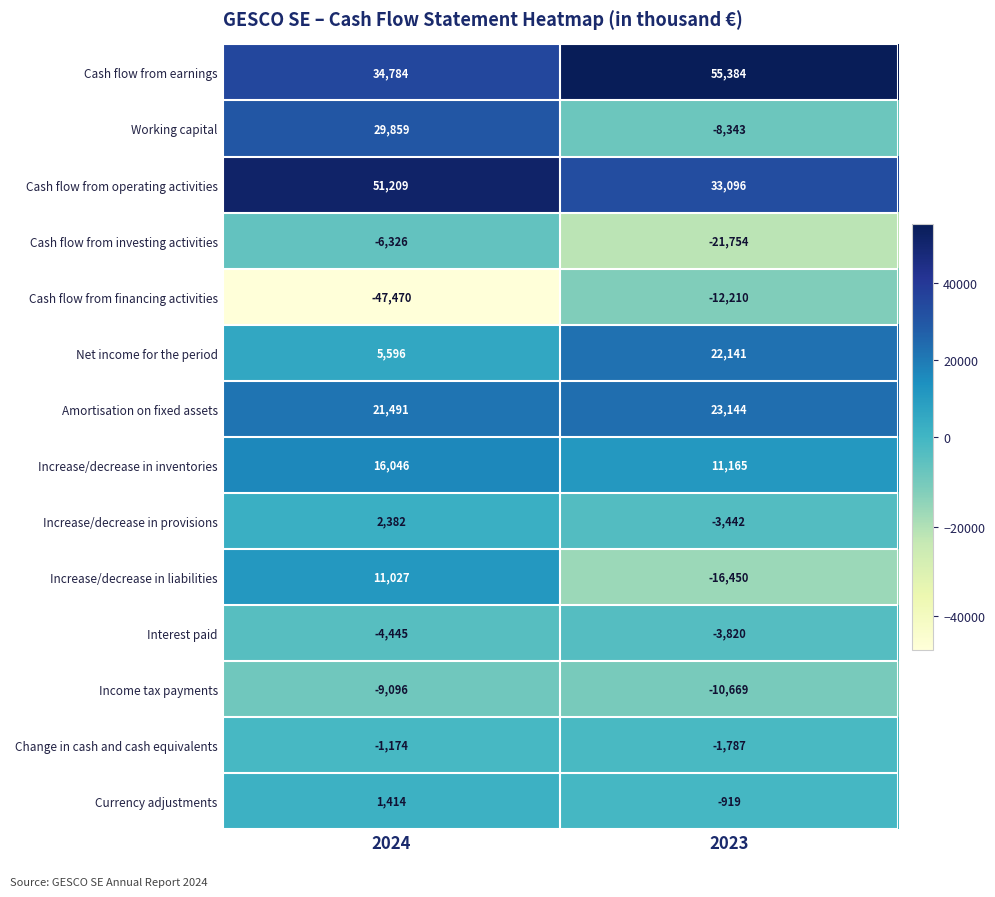

List the series in order of their peak value, lowest first.

Cash flow from financing activities, Income tax payments, Cash flow from investing activities, Interest paid, Change in cash and cash equivalents, Currency adjustments, Increase/decrease in provisions, Increase/decrease in liabilities, Increase/decrease in inventories, Net income for the period, Amortisation on fixed assets, Working capital, Cash flow from operating activities, Cash flow from earnings